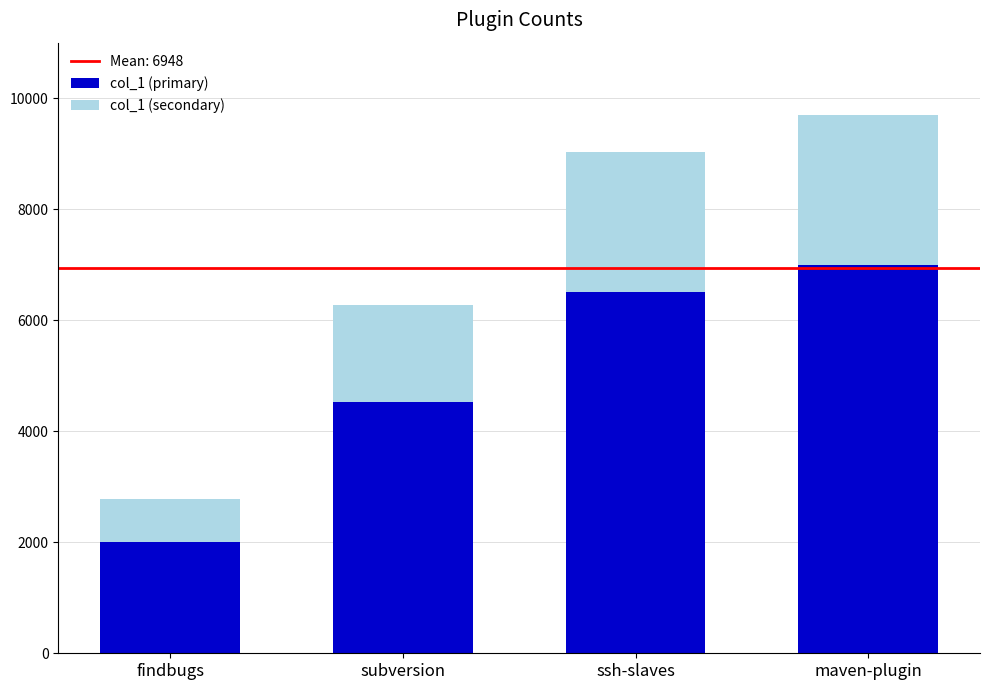

Rank the categories by col_1 (primary) value from lowest to highest.

findbugs, subversion, ssh-slaves, maven-plugin